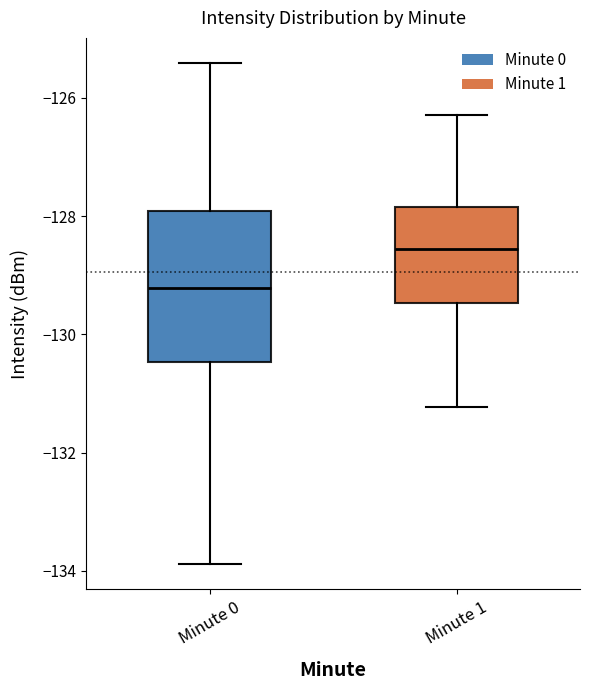

Reading left to right, transcribe this box plot: for each box, give where its median line is, the range the box spans, and where its two whiskers end, as read against the y-axis. The values are not printed on the chart, so give them approximately, as read against the axis.

Minute 0: median -129.2, box -130.4 to -128.0, whiskers -133.8 to -125.4
Minute 1: median -128.6, box -129.4 to -127.8, whiskers -131.2 to -126.2